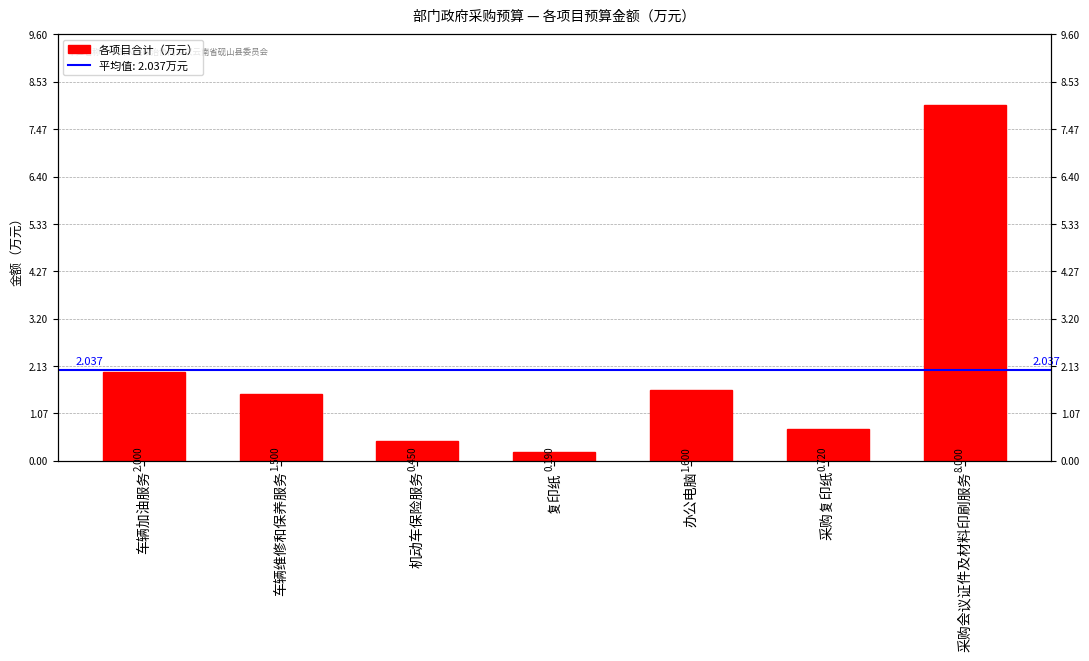

What position from the left is 机动车保险服务?

3